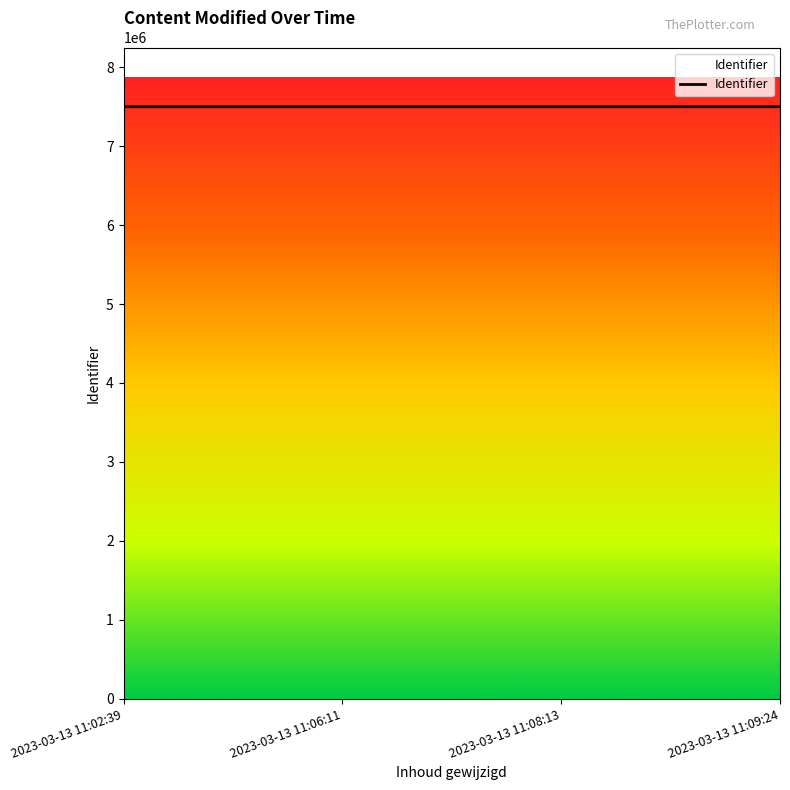

What position from the right is 2023-03-13 11:08:13?

2